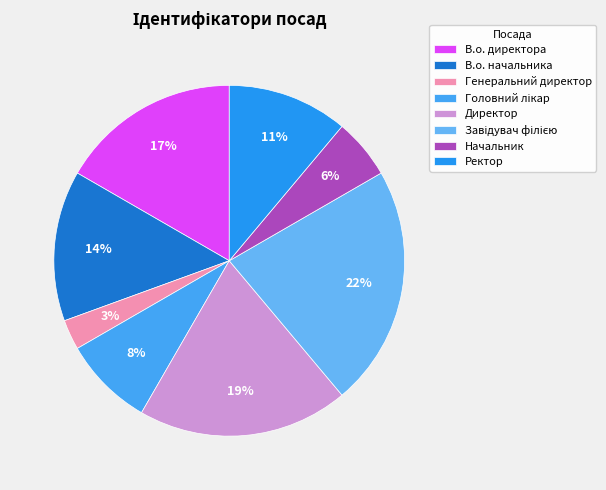

Is the sum of Ректор and Генеральний директор greater than half?

No